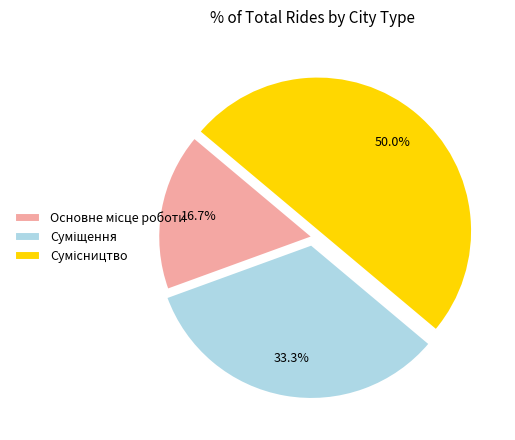

Rank the categories by value from lowest to highest.

Основне місце роботи, Суміщення, Сумісництво